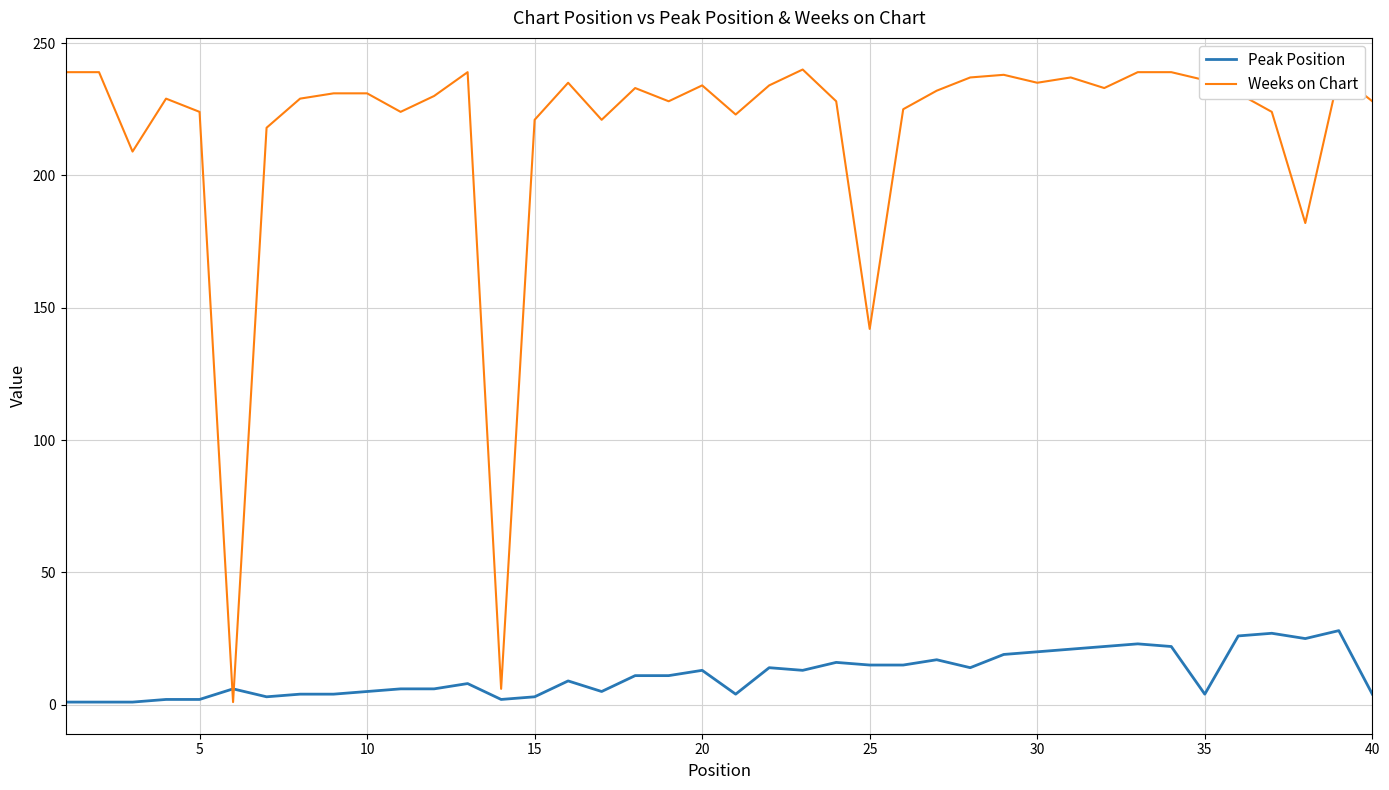

Rank the series by their average value, from lowest to highest.

Peak Position, Weeks on Chart